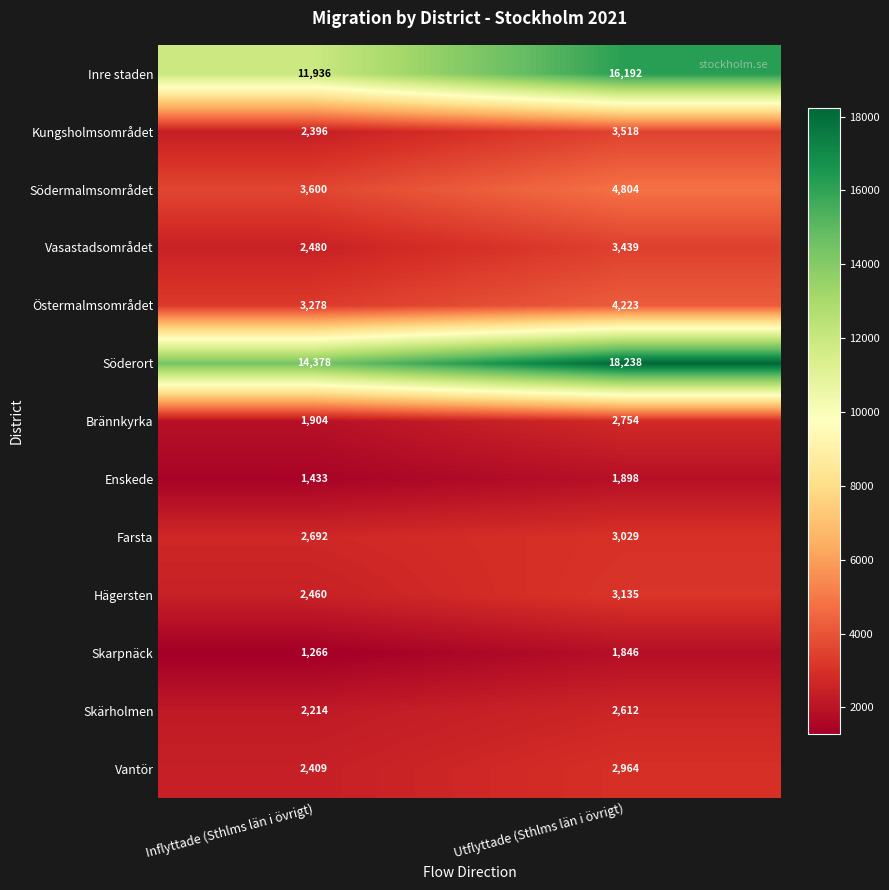

How many categories are shown in the chart?

2